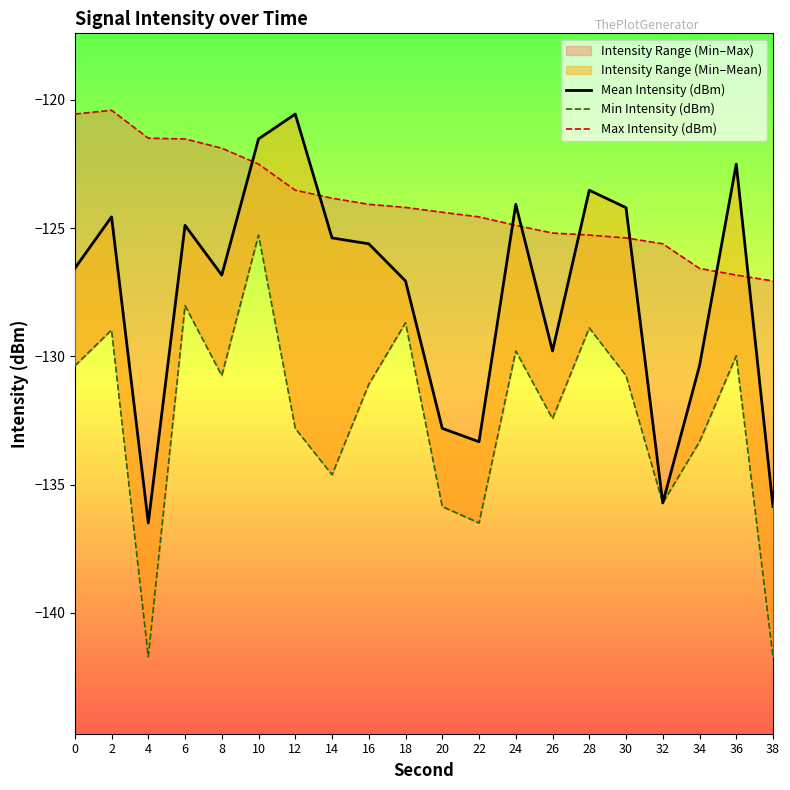

Reading left to right, what are all the values shown in this chart?

Mean Intensity (dBm): -126.6	-124.6	-136.5	-124.9	-126.8	-121.5	-120.5	-125.4	-125.6	-127.1	-132.8	-133.3	-124.1	-129.8	-123.5	-124.2	-135.7	-130.4	-122.5	-135.9
Min Intensity (dBm): -130.4	-129.0	-141.7	-128.0	-130.8	-125.3	-132.8	-134.6	-131.1	-128.7	-135.9	-136.5	-129.8	-132.4	-128.9	-130.8	-135.7	-133.3	-130.0	-141.7
Max Intensity (dBm): -120.5	-120.4	-121.5	-121.5	-121.9	-122.5	-123.5	-123.8	-124.1	-124.2	-124.4	-124.6	-124.9	-125.2	-125.3	-125.4	-125.6	-126.6	-126.8	-127.1